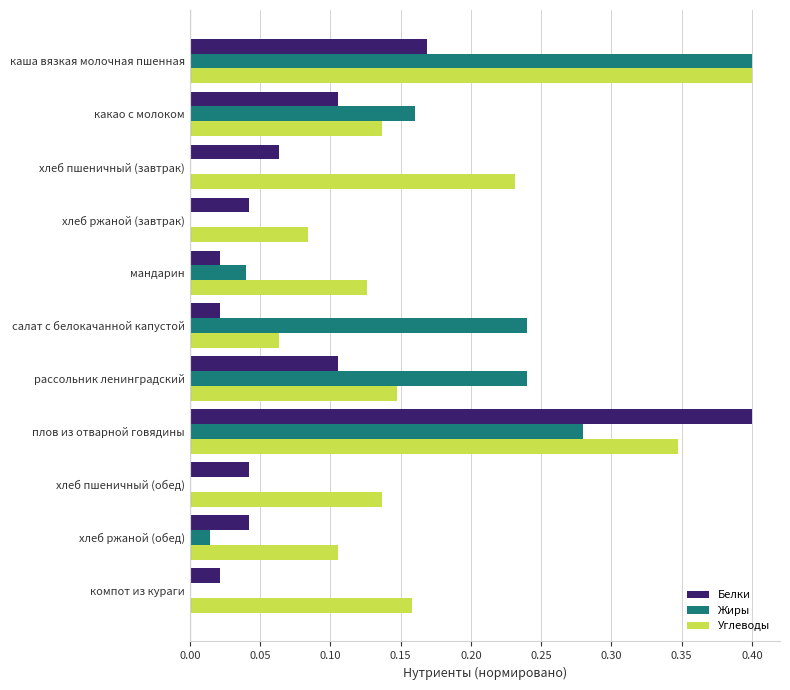

The Углеводы series shows 0.0 at салат с белокачанной капустой. True or false?

False